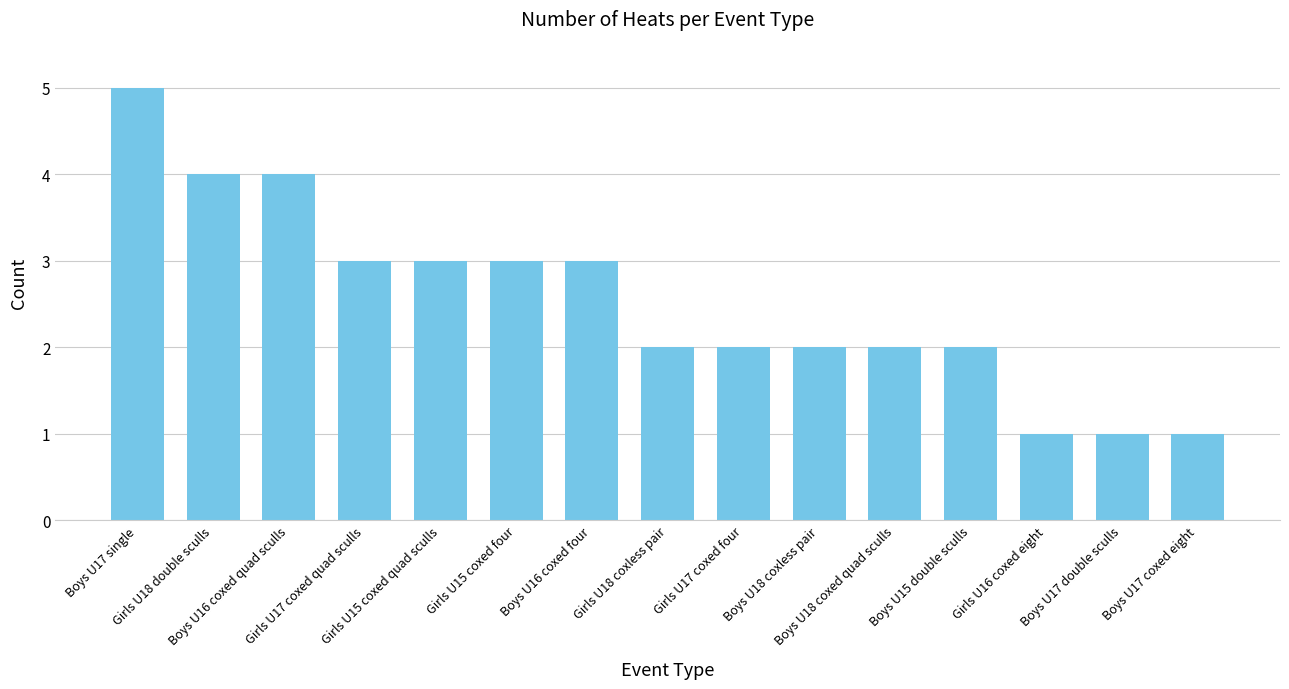

Reading left to right, extract all data points from this chart.

Boys U17 single=5	Girls U18 double sculls=4	Boys U16 coxed quad sculls=4	Girls U17 coxed quad sculls=3	Girls U15 coxed quad sculls=3	Girls U15 coxed four=3	Boys U16 coxed four=3	Girls U18 coxless pair=2	Girls U17 coxed four=2	Boys U18 coxless pair=2	Boys U18 coxed quad sculls=2	Boys U15 double sculls=2	Girls U16 coxed eight=1	Boys U17 double sculls=1	Boys U17 coxed eight=1